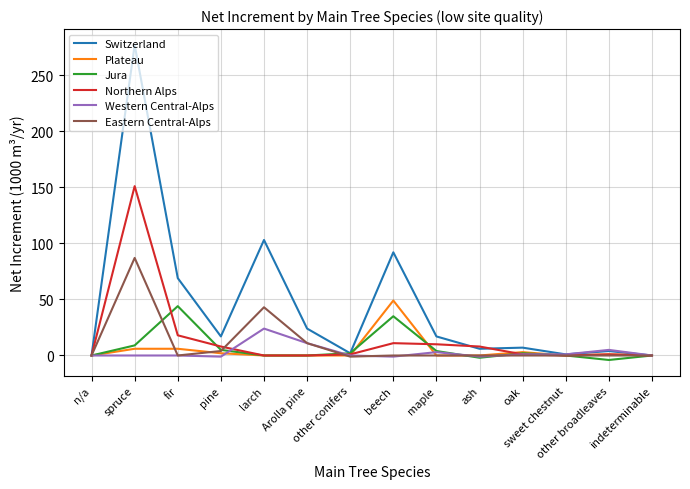

What is the maximum value for Plateau?

49